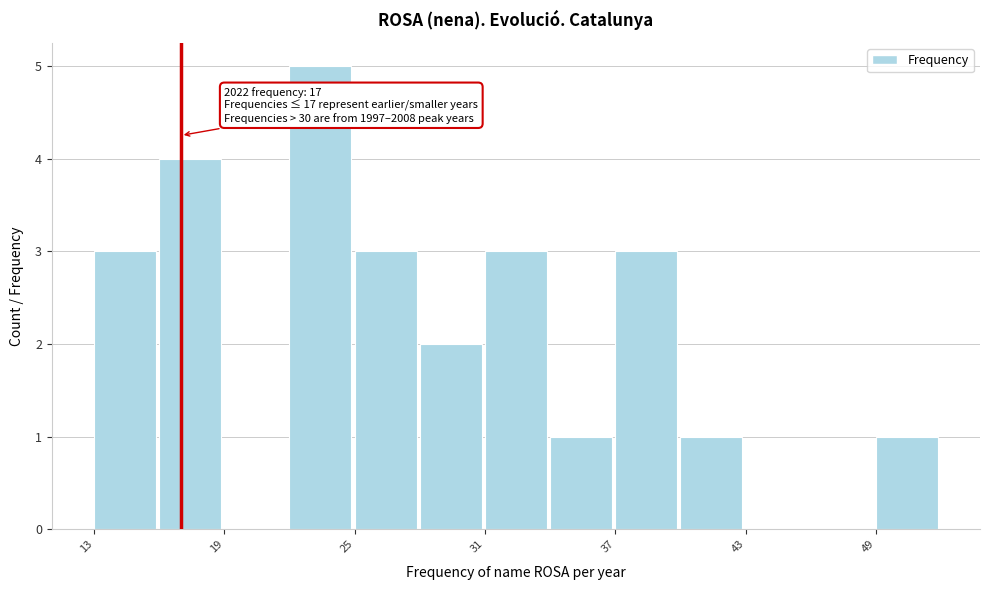

Read against the x-axis, roughly where is the centre of the tallest bar?

23